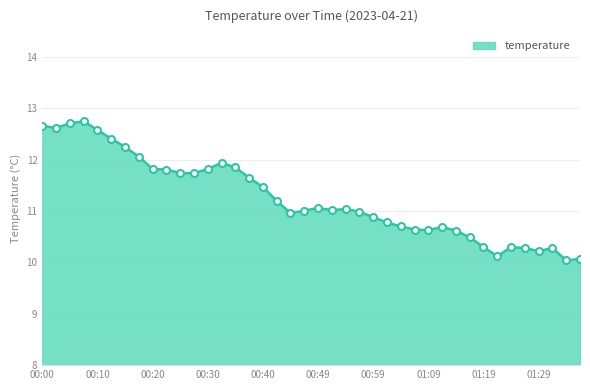

What is the value of the 19th point from the left?

11.0